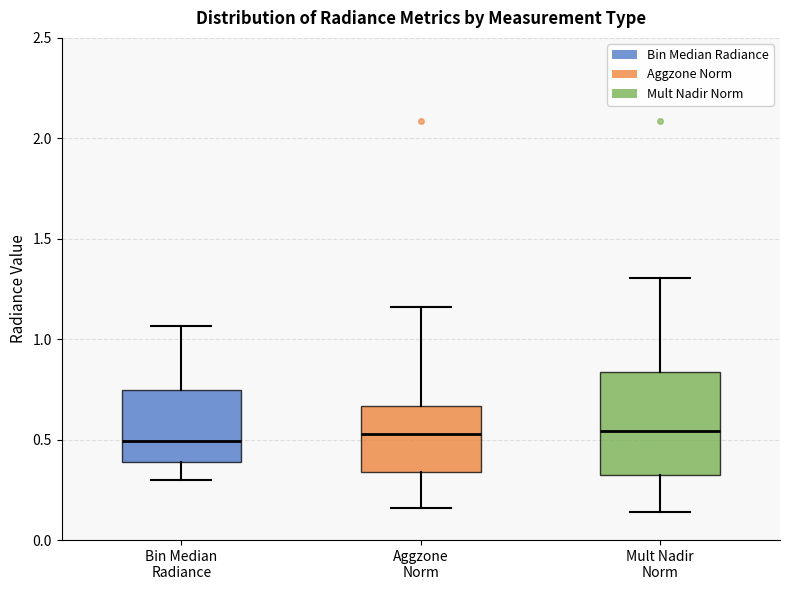

Reading left to right, transcribe this box plot: for each box, give where its median line is, the range the box spans, and where its two whiskers end, as read against the y-axis. The values are not printed on the chart, so give them approximately, as read against the axis.

Bin Median Radiance: median 0.50, box 0.40 to 0.75, whiskers 0.30 to 1.05
Aggzone Norm: median 0.55, box 0.35 to 0.65, whiskers 0.15 to 1.15
Mult Nadir Norm: median 0.55, box 0.35 to 0.85, whiskers 0.15 to 1.30